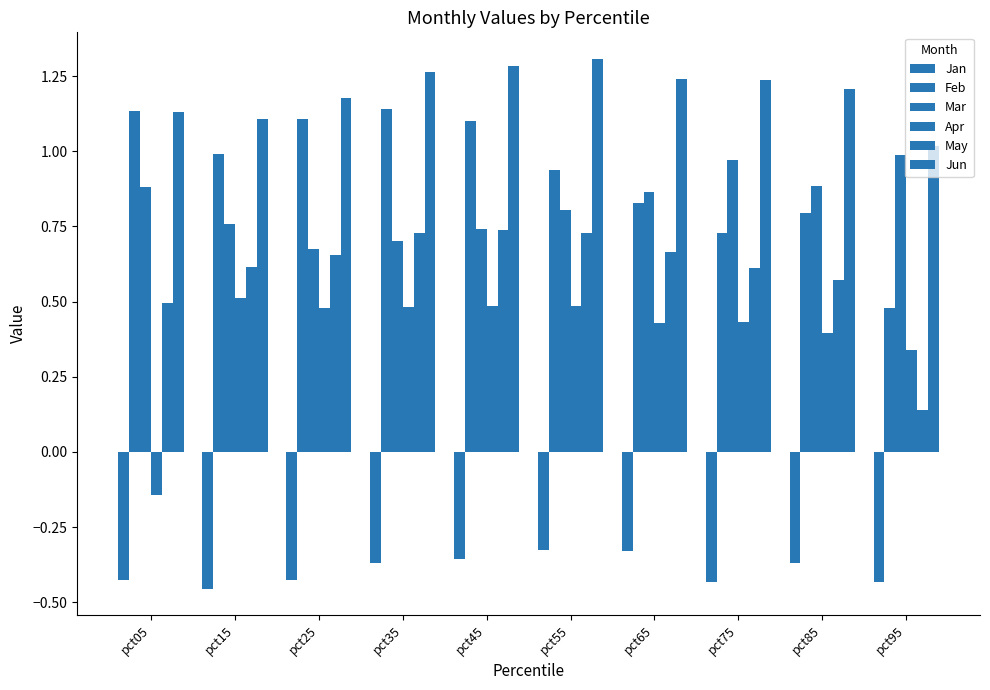

Is it true that Mar equals 0.9 at pct65?

True